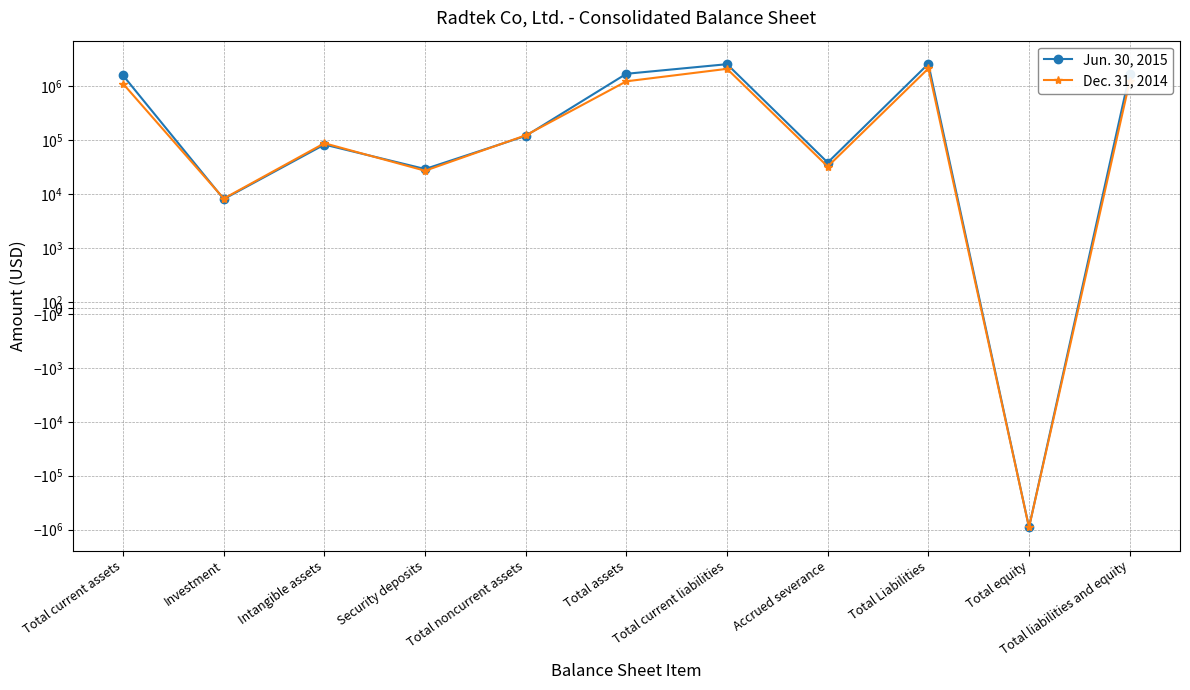

How many lines are shown in the chart?

2